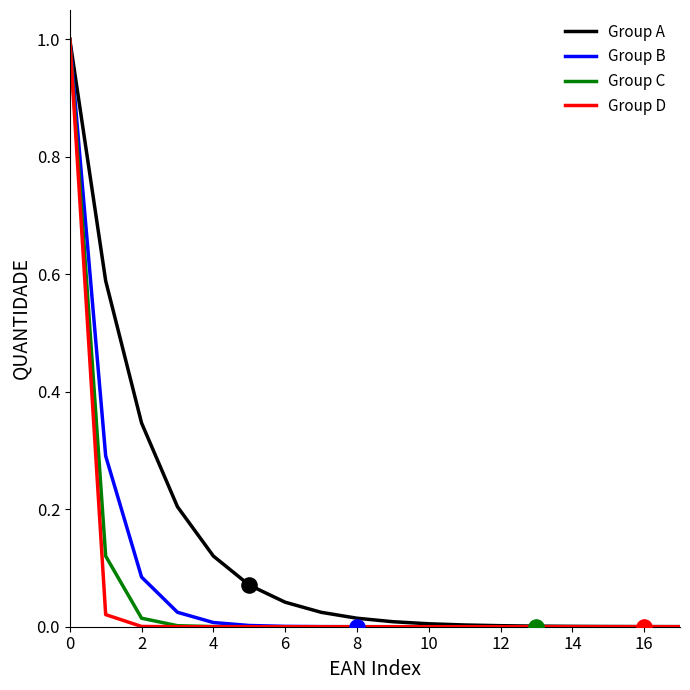

What is the maximum value shown in the chart?

1.0